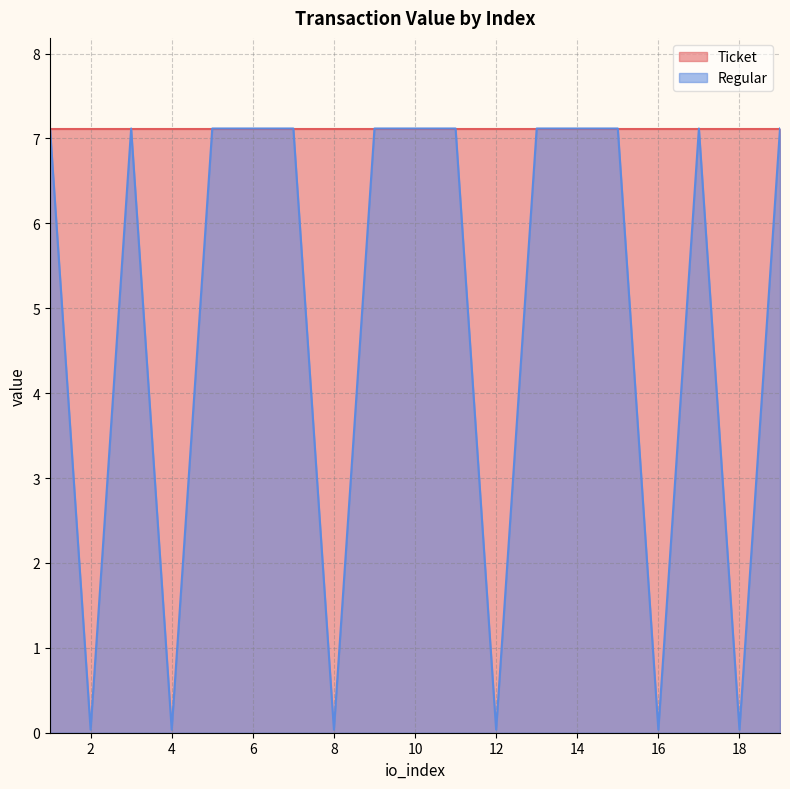

Does the chart have visible grid lines?

Yes